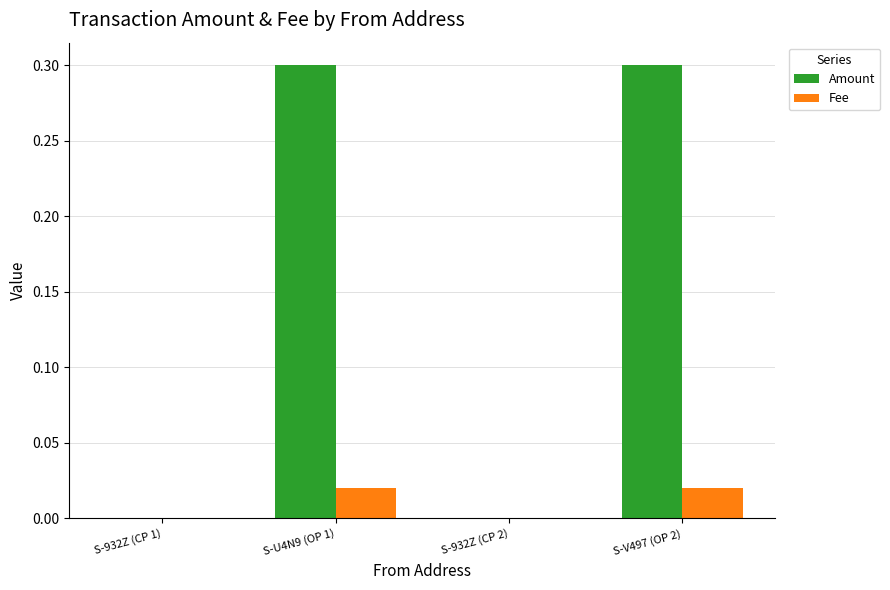

What is the sum of the Amount values at S-V497 (OP 2) and S-932Z (CP 1)?

0.3